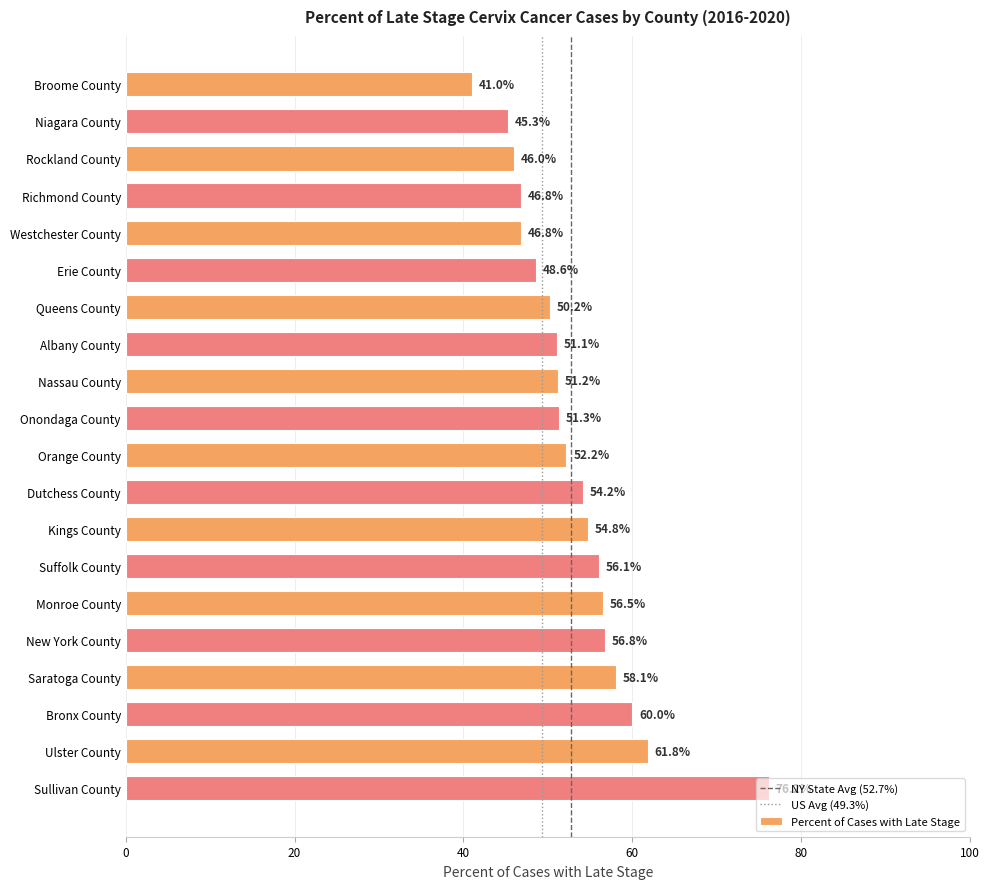

What is the label of the 16th bar from the bottom?

Westchester County